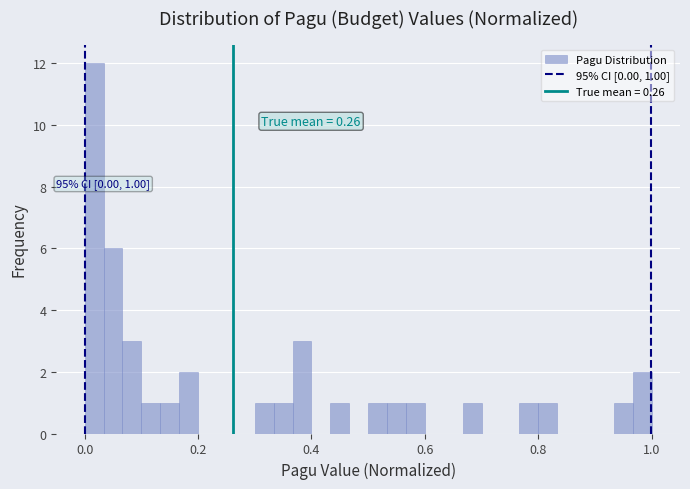

Around what value on the x-axis is the tallest bar? Give the approximate position of its centre, as read against the axis.

0.02